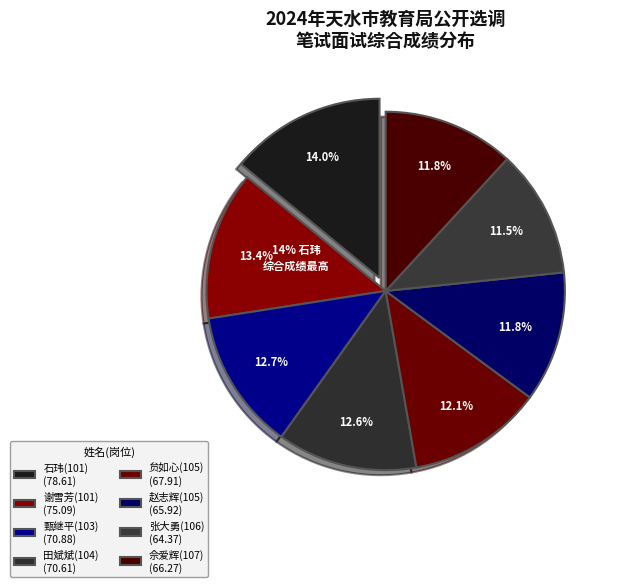

Count the number of slices in the pie.

8